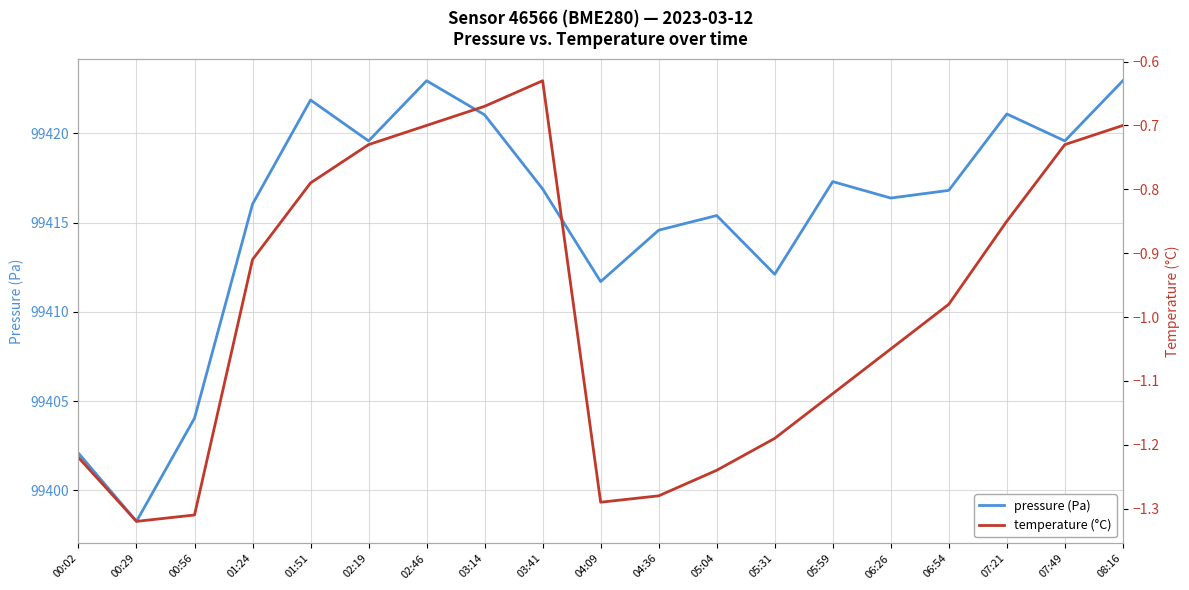

Rank the series at 04:09 from highest to lowest value.

pressure (Pa), temperature (°C)